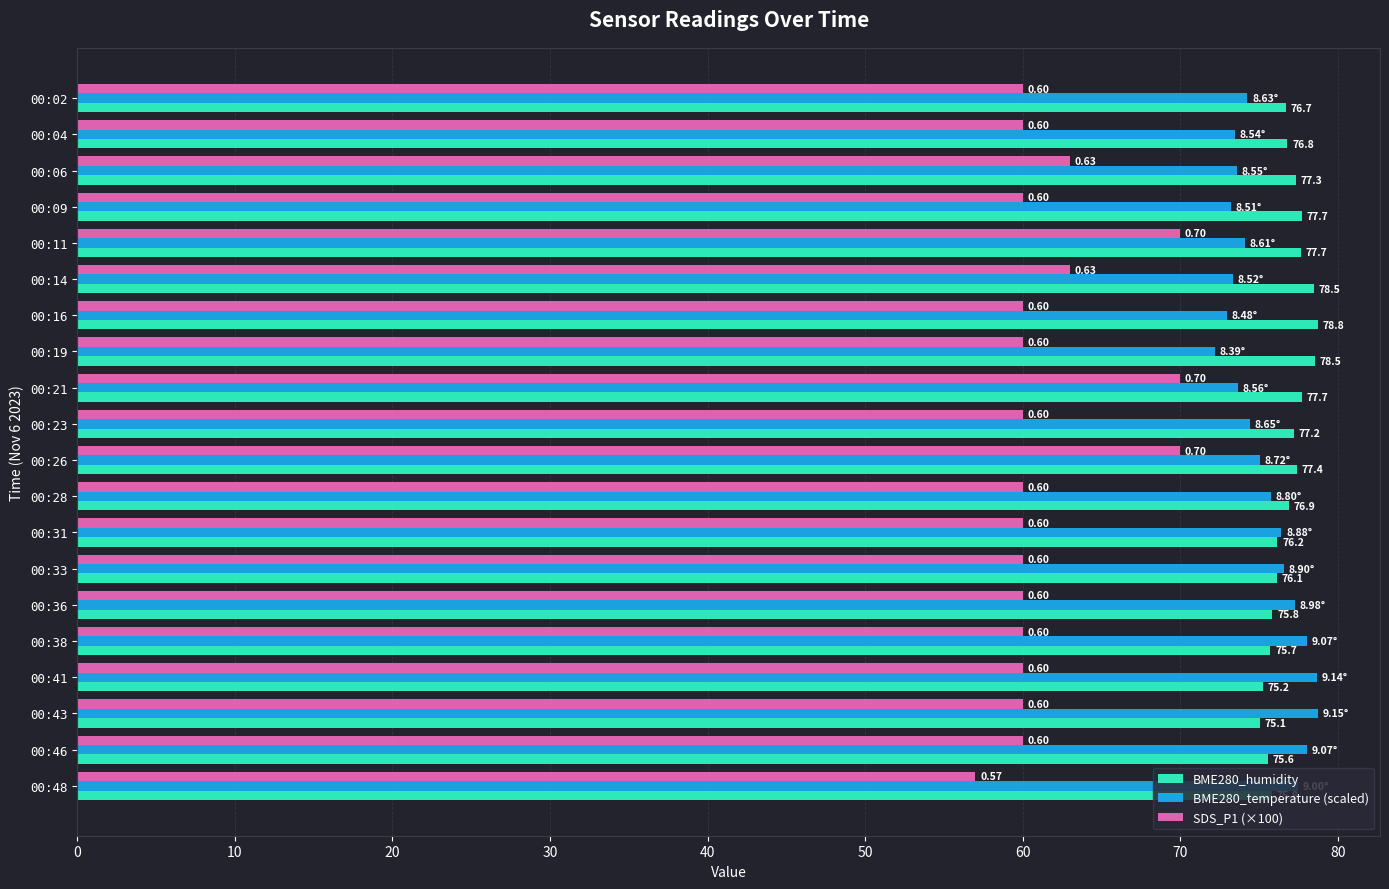

Which series has the widest spread of values?

SDS_P1 (×100)